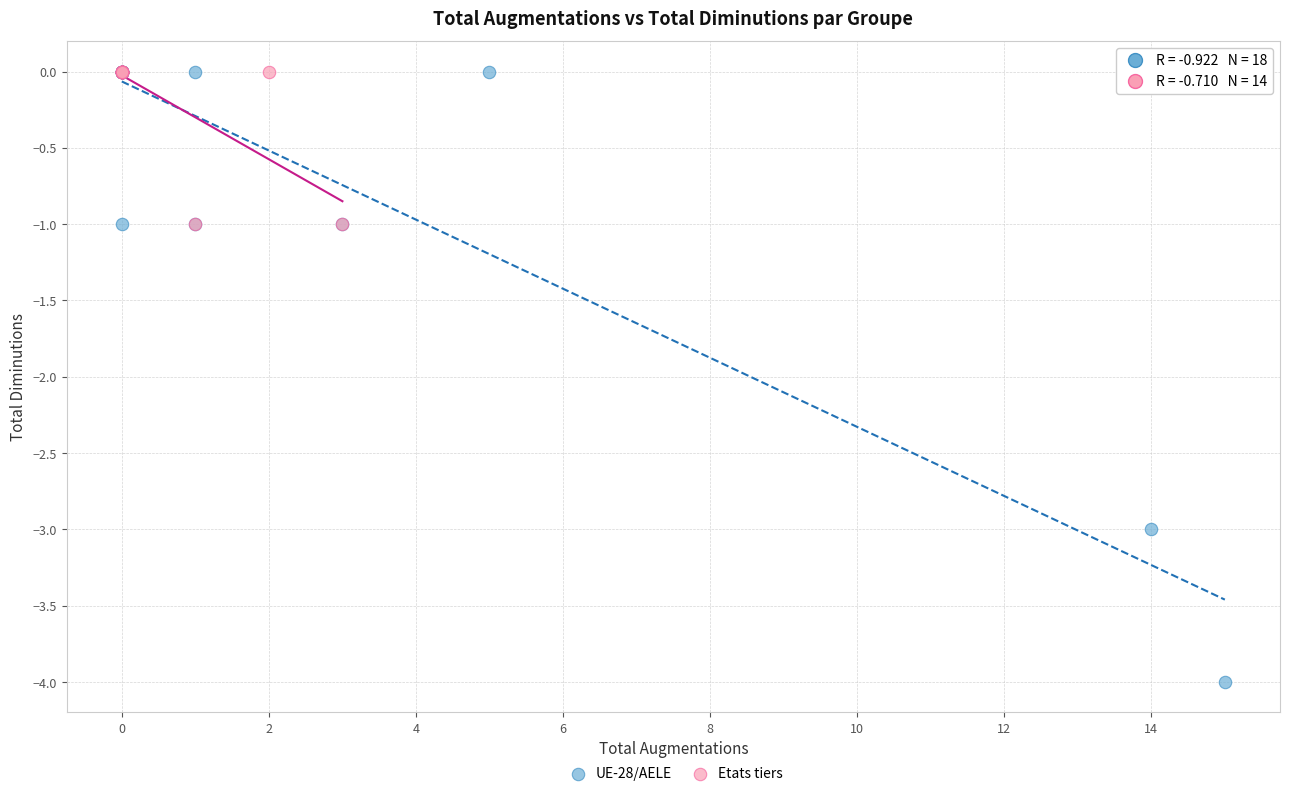

Which series has the largest Y range (max minus min)?

UE-28/AELE